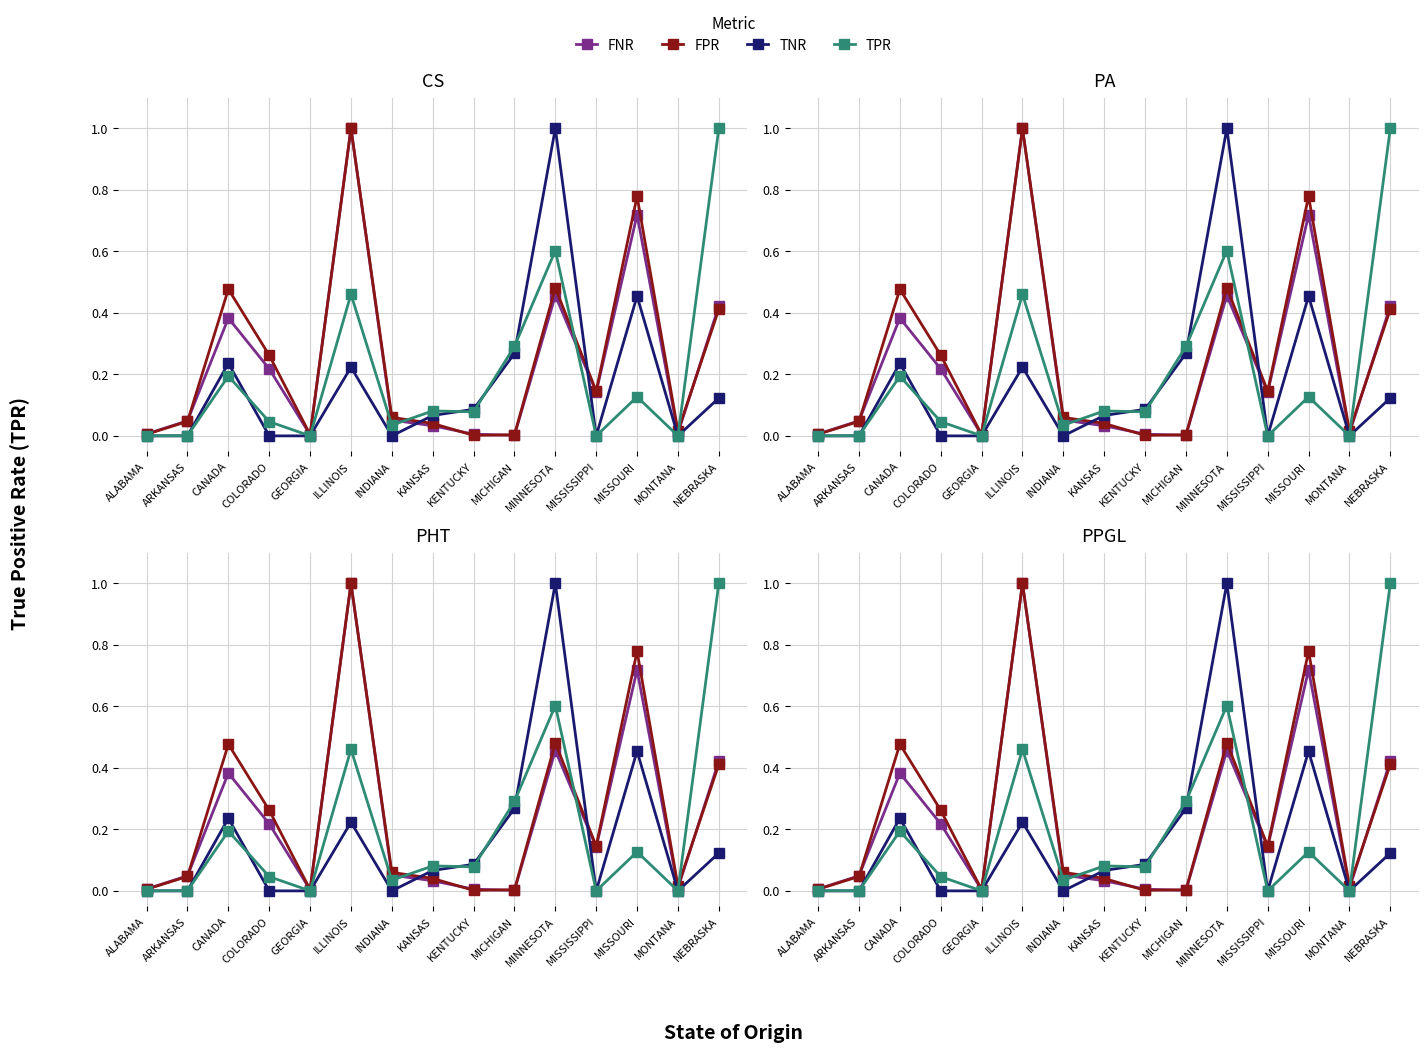

Where do FNR and TPR first cross each other?

INDIANA and KANSAS